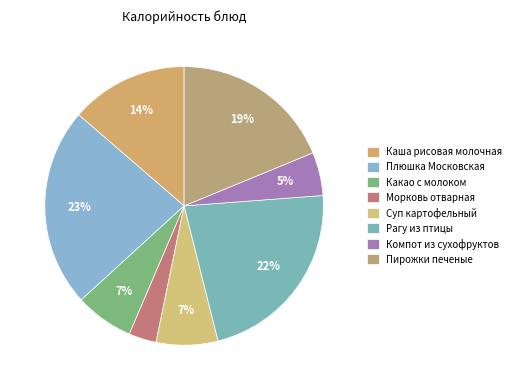

How much of the chart is everything except Каша рисовая молочная?

86.3%